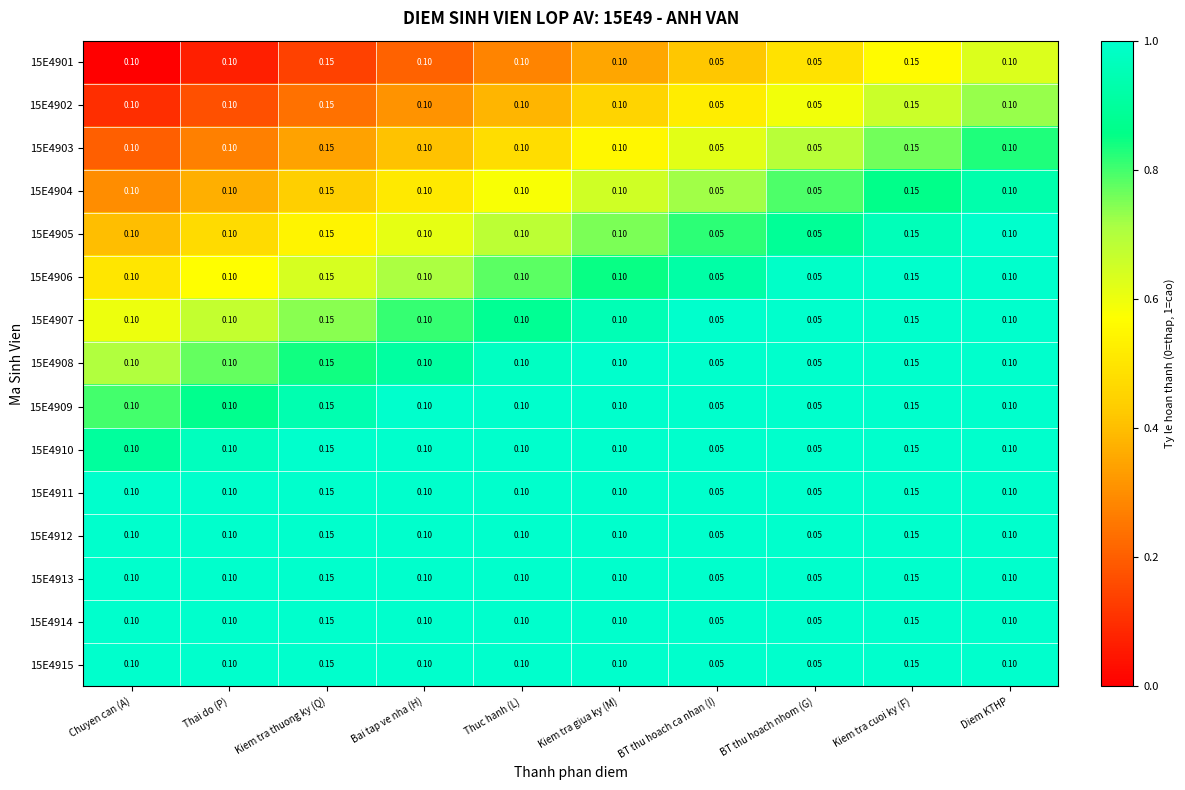

Is the value of 15E4911 at BT thu hoach ca nhan (I) greater than the value of 15E4906 at Diem KTHP?

No